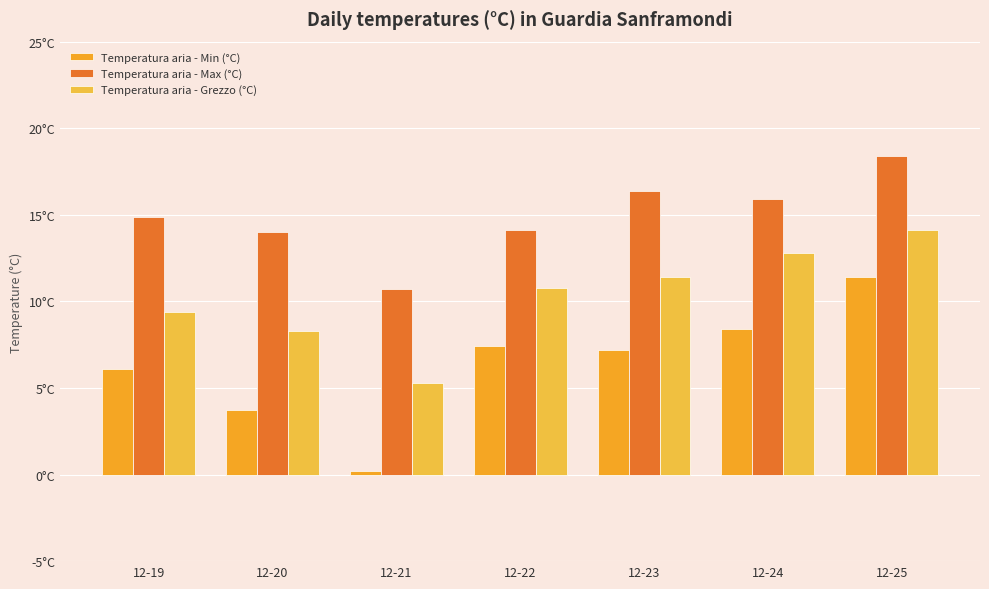

Which category has the highest value in the Temperatura aria - Grezzo (°C) series?

12-25